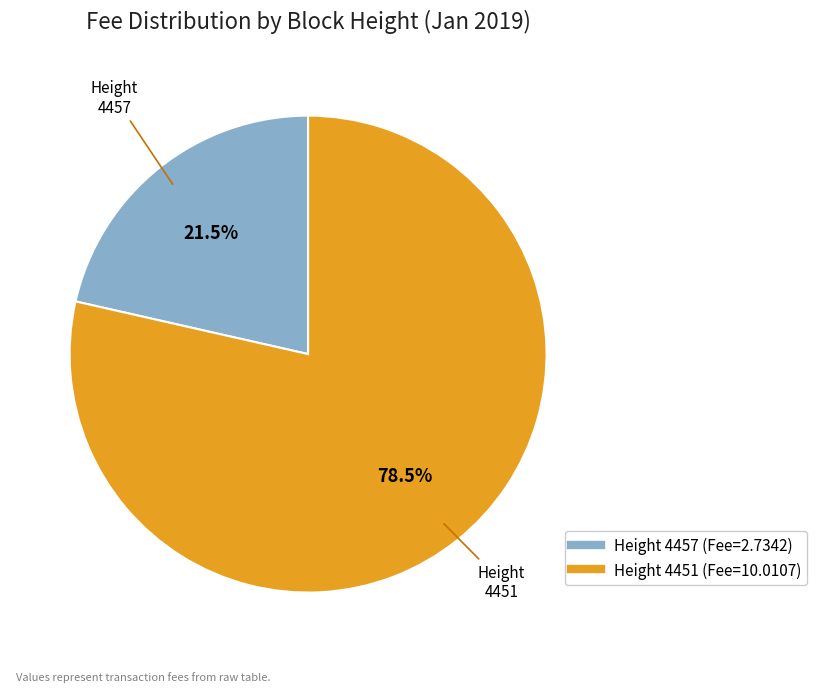

To the nearest percent, what is the difference between the largest and smallest slice percentages?

57%